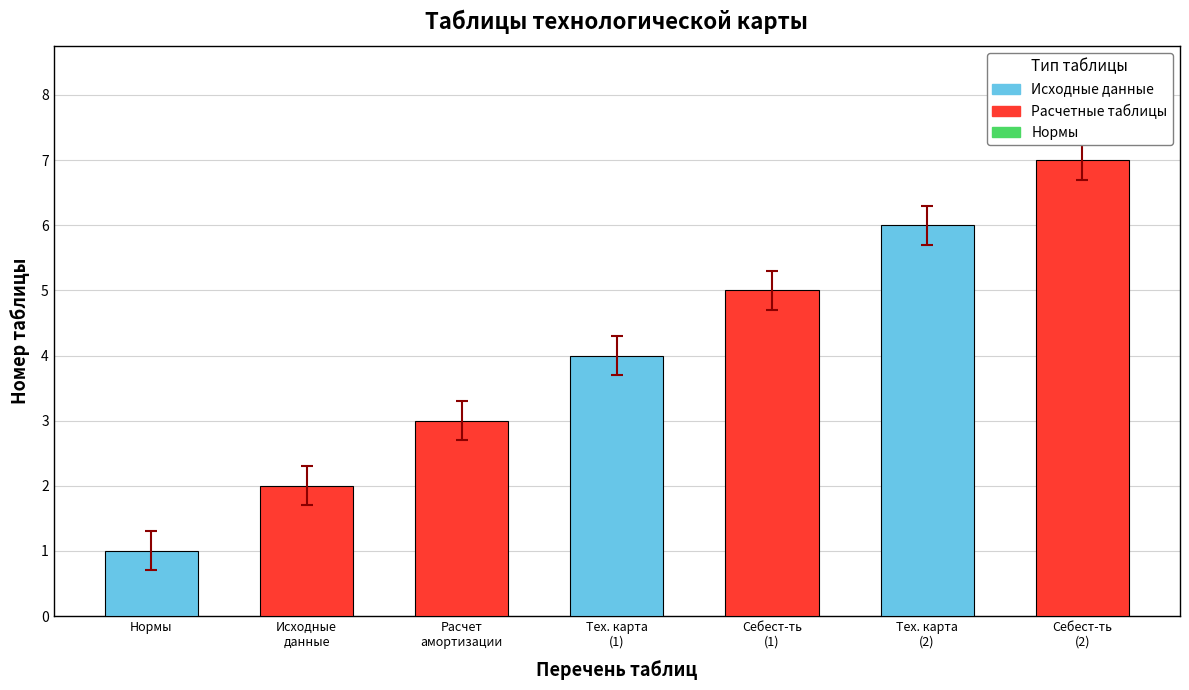

Rank the categories by value from highest to lowest.

Себест-ть
(2), Тех. карта
(2), Себест-ть
(1), Тех. карта
(1), Расчет
амортизации, Исходные
данные, Нормы